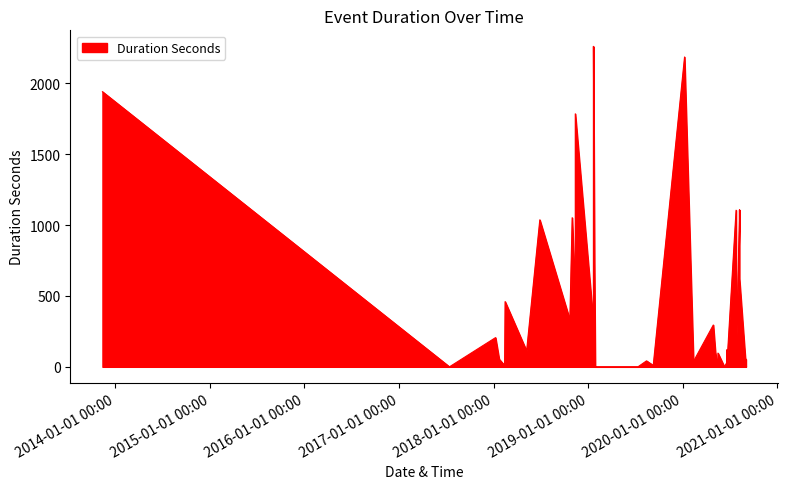

How many data points are above 112?

19